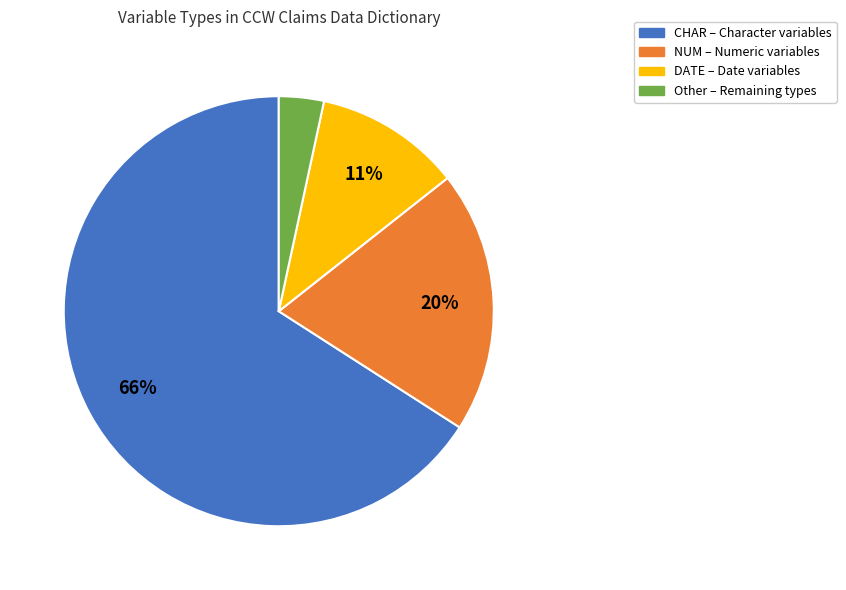

Which category has the biggest portion of the pie?

CHAR